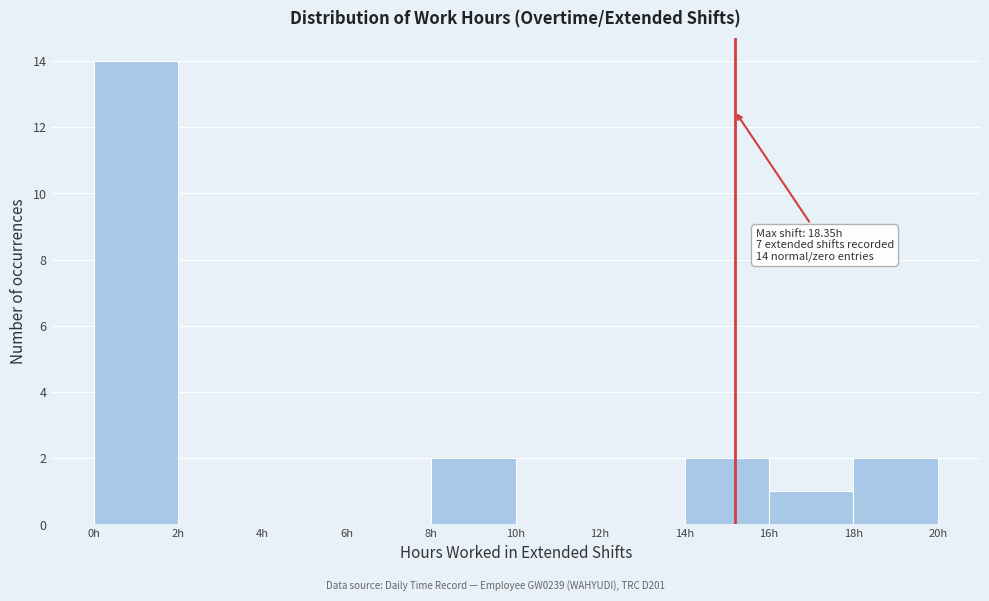

Over which range of the x-axis is the bar tallest?

0 to 2